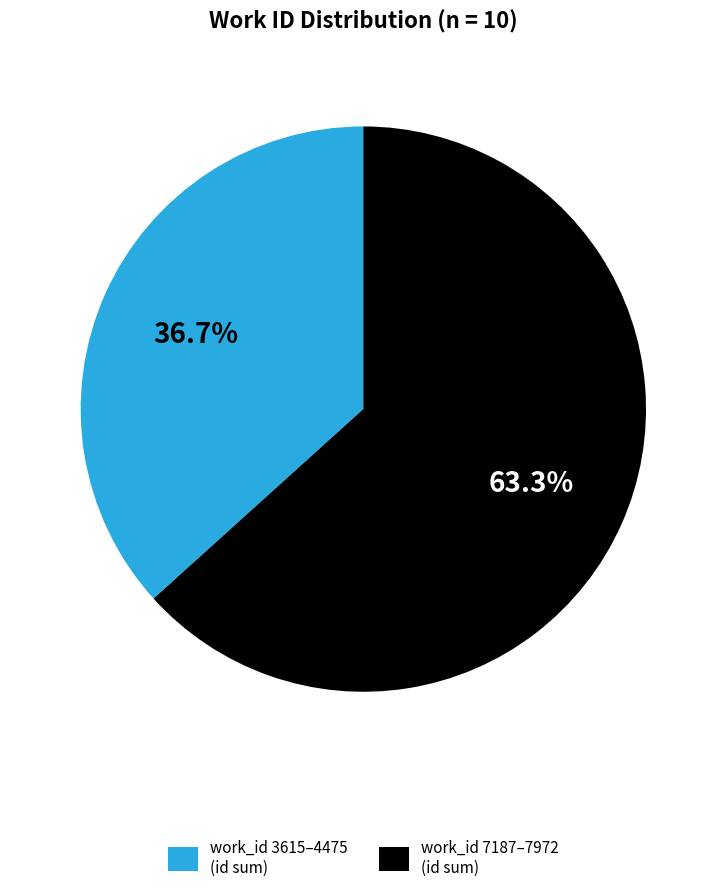

What is the smallest slice in the pie chart?

work_id 3615–4475 (id sum)